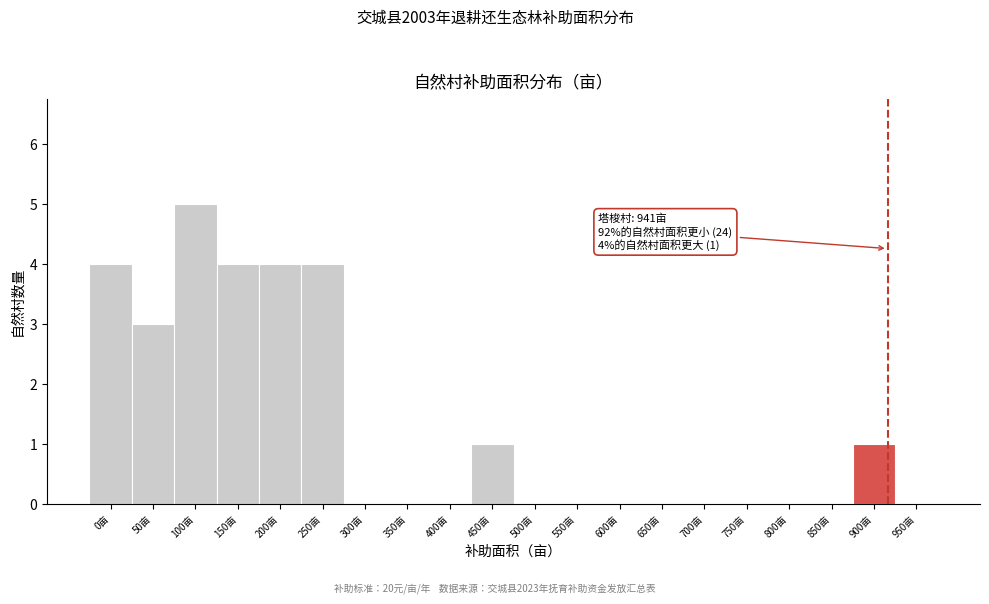

Reading right to left, transcribe all the data shown in this chart.

950亩=0	900亩=1	850亩=0	800亩=0	750亩=0	700亩=0	650亩=0	600亩=0	550亩=0	500亩=0	450亩=1	400亩=0	350亩=0	300亩=0	250亩=4	200亩=4	150亩=4	100亩=5	50亩=3	0亩=4